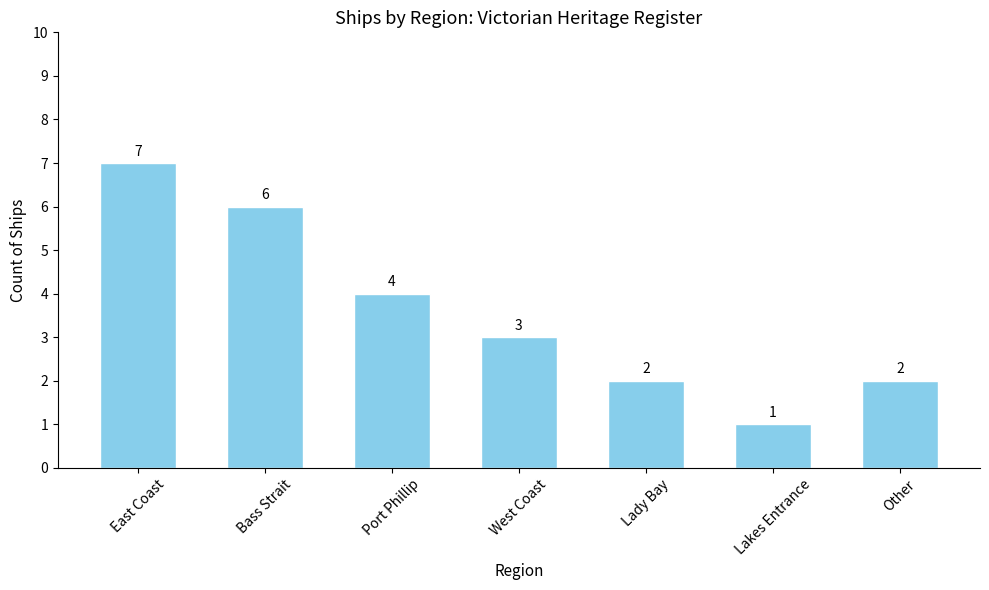

Approximately how many times larger is the value at Other compared to West Coast?

0.7